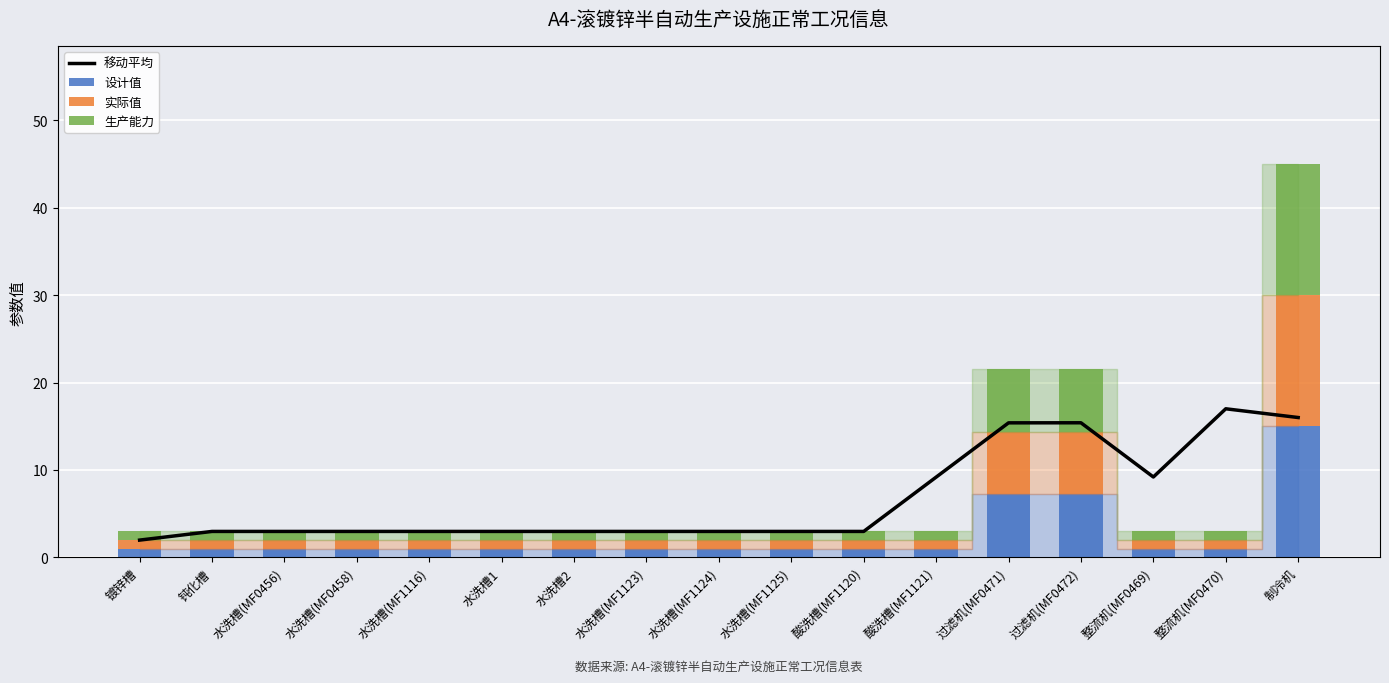

What is the total value across all series at 过滤机(MF0472)?

37.0